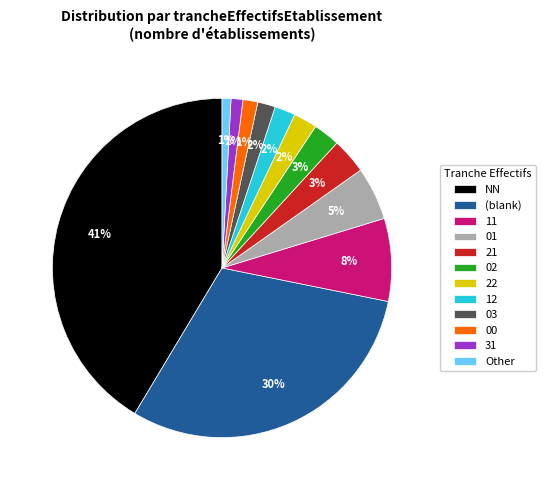

What percentage is the 02 slice, to the nearest percent?

3%